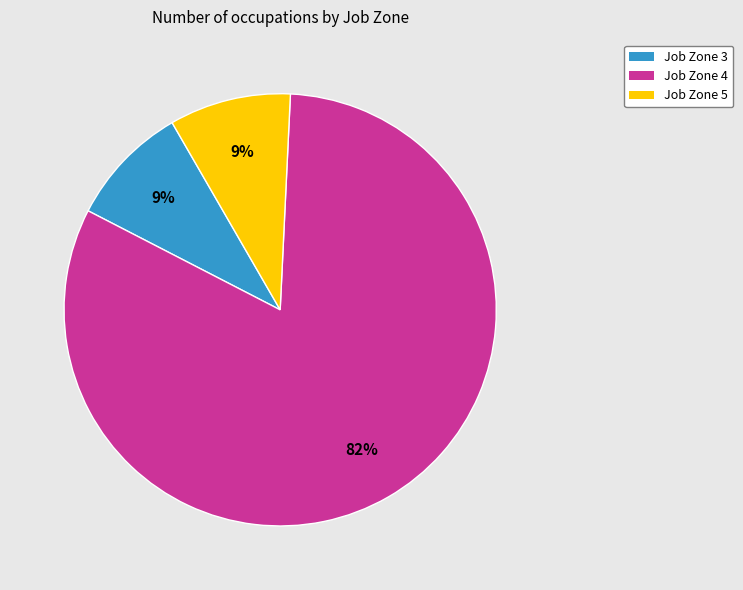

To the nearest percent, what portion does Job Zone 5 represent?

9%